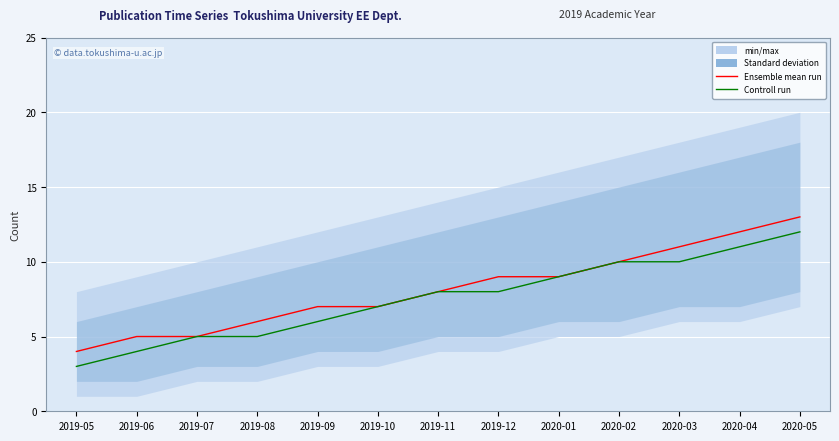

What is the label of the 13th point from the left?

2020-05